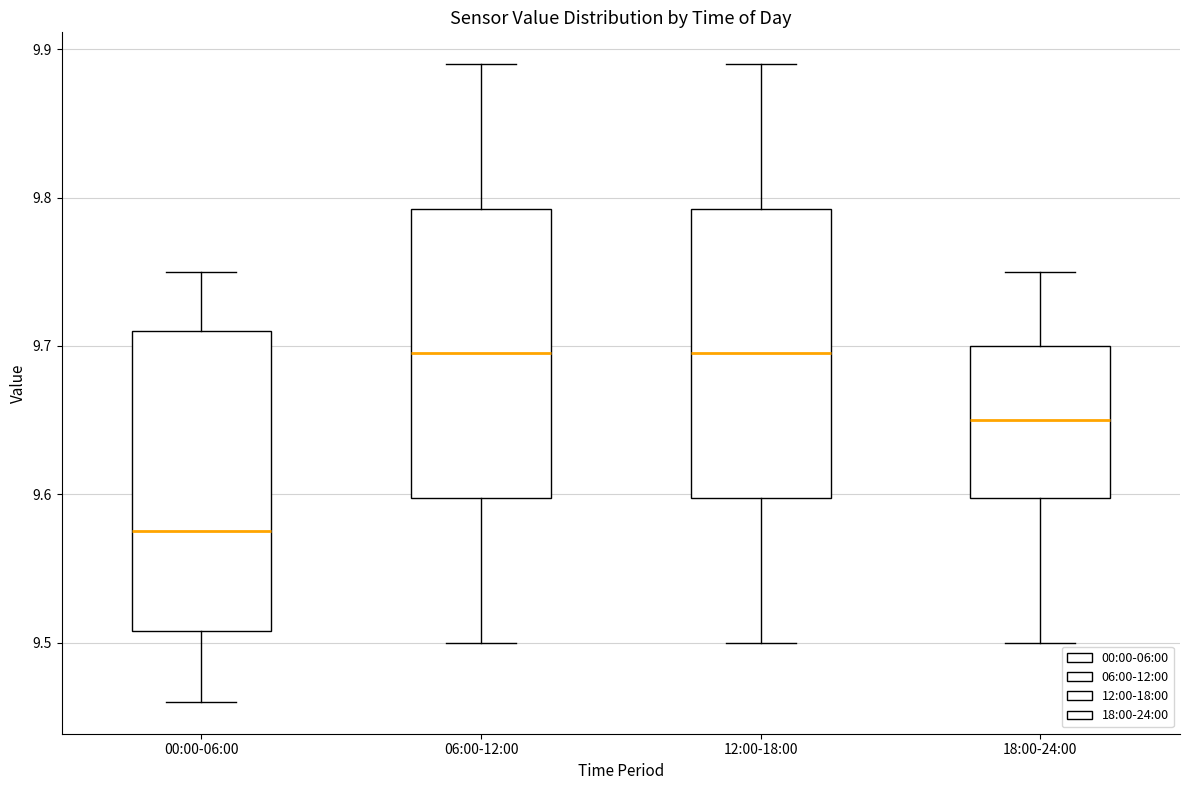

Reading left to right, transcribe this box plot: for each box, give where its median line is, the range the box spans, and where its two whiskers end, as read against the y-axis. The values are not printed on the chart, so give them approximately, as read against the axis.

00:00-06:00: median 9.58, box 9.51 to 9.71, whiskers 9.46 to 9.75
06:00-12:00: median 9.70, box 9.60 to 9.79, whiskers 9.50 to 9.89
12:00-18:00: median 9.70, box 9.60 to 9.79, whiskers 9.50 to 9.89
18:00-24:00: median 9.65, box 9.60 to 9.70, whiskers 9.50 to 9.75